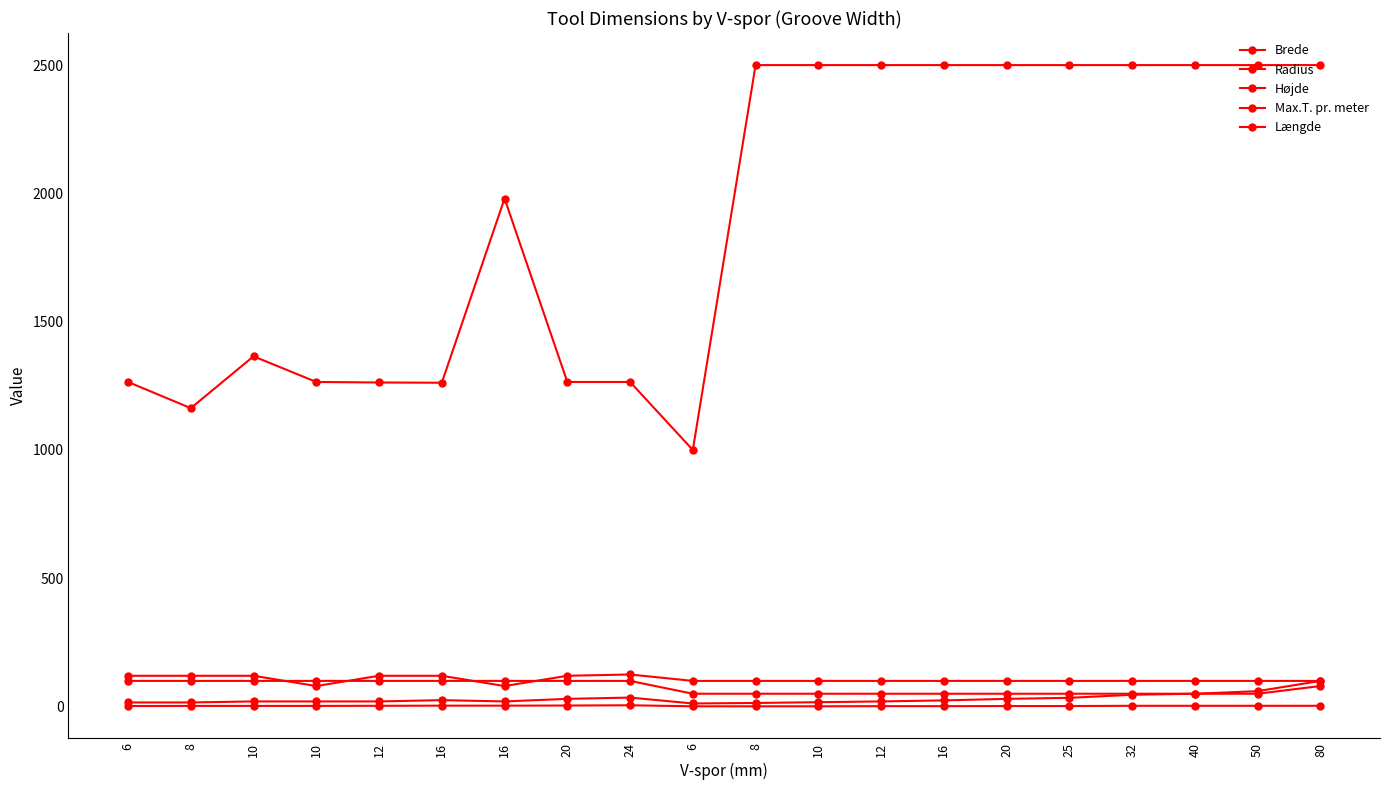

Between which two adjacent categories do Højde and Max.T. pr. meter first intersect?

10 and 10